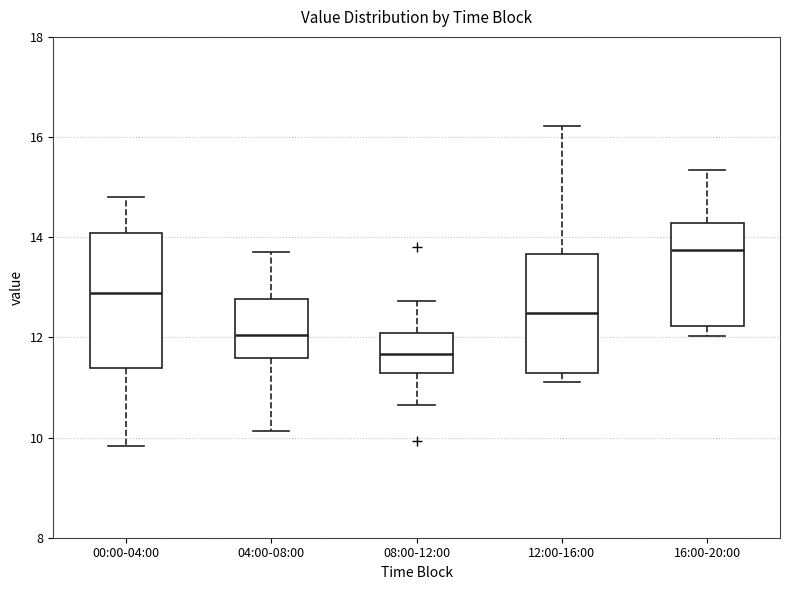

Where does the median line of the box for 16:00-20:00 sit on the y-axis? The values are not printed on the chart, so give them approximately, as read against the axis.

13.8